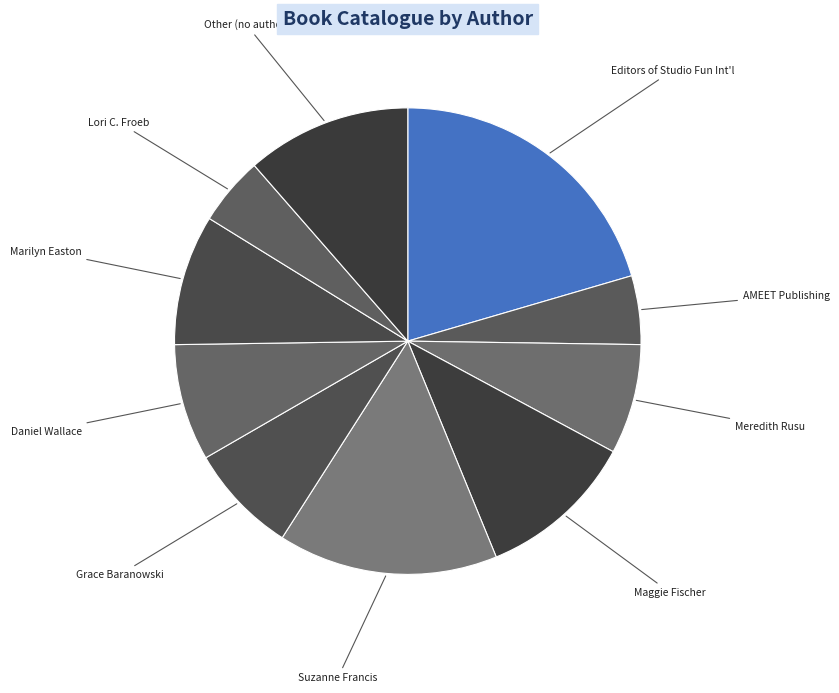

How many slices are in this pie chart?

10